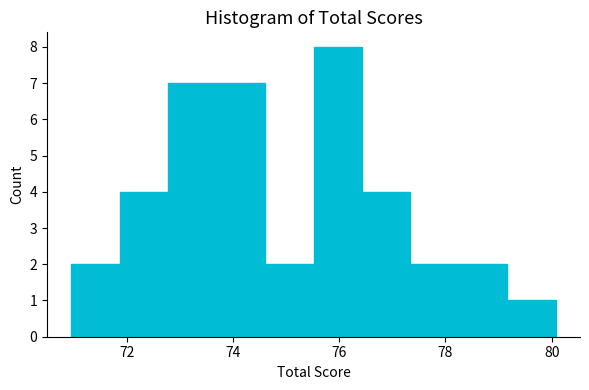

What is the height of the bar covering 78.2 to 79.2 on the x-axis? Neither the bar edges nor the heights are printed on the chart, so give them approximately, as read against the axes.

2